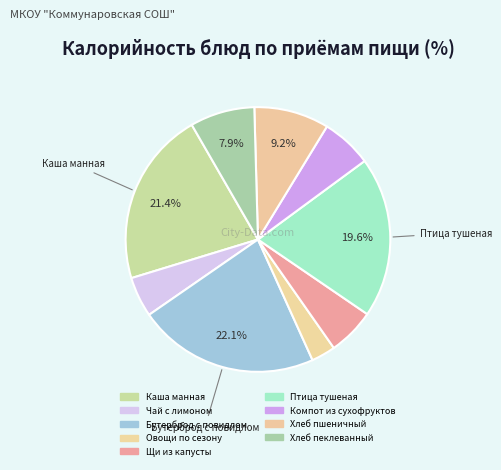

How many slices are in this pie chart?

9